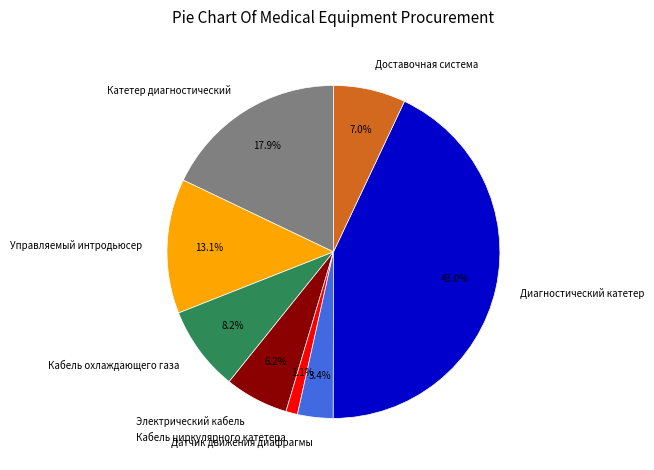

Does Кабель охлаждающего газа account for over 50% of the chart?

No